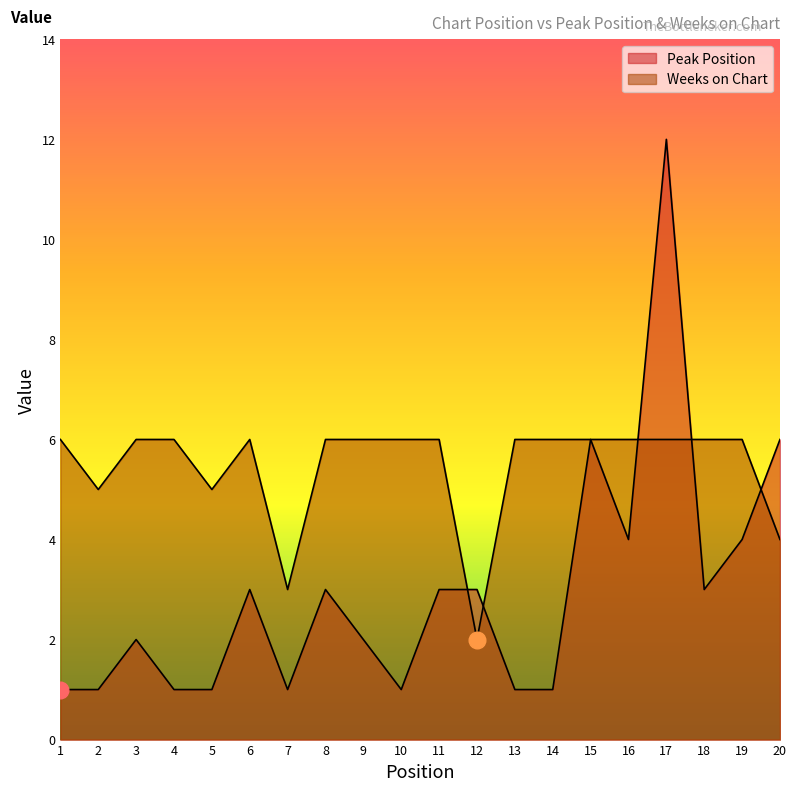

What is the difference between the maximum and second lowest values in the Peak Position series?

11